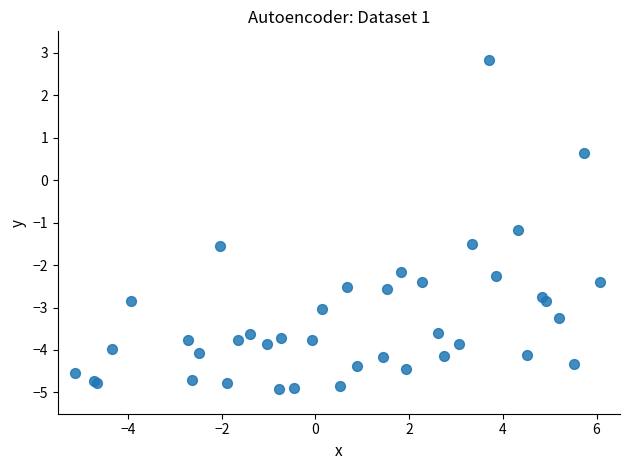

What Y value in the scatter plot is closest to -1?

-1.2